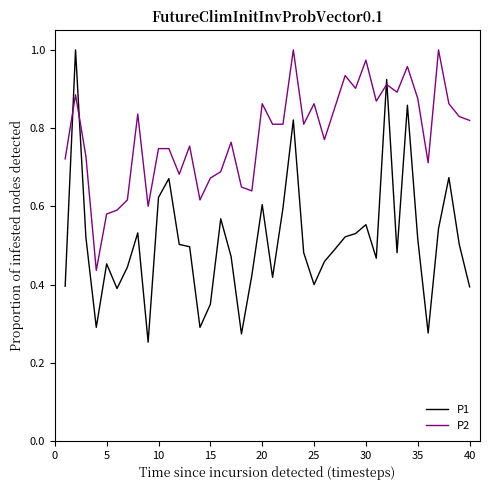

How many times do P1 and P2 cross each other?

4